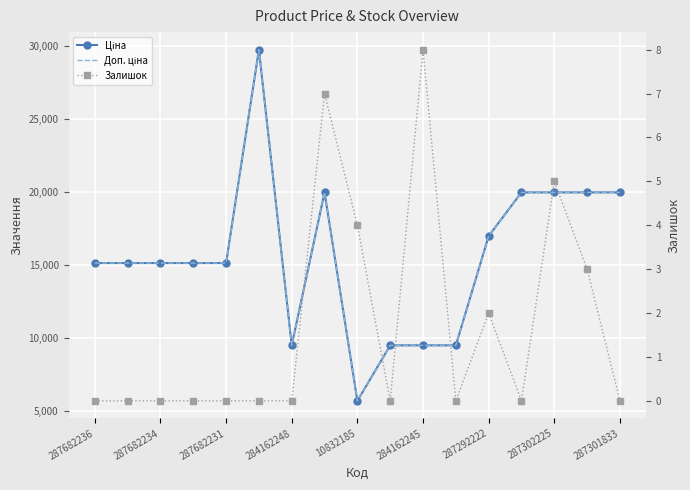

What is the difference between the maximum and second lowest values in the Доп. ціна series?

20267.2